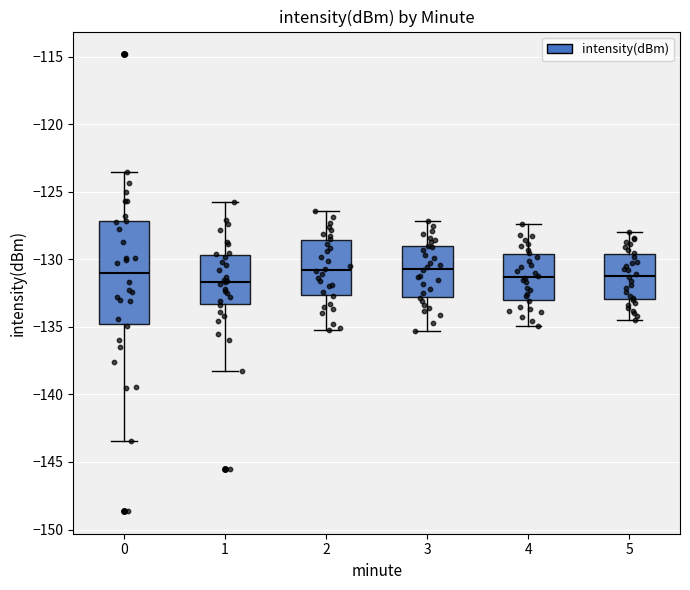

Where is the lower edge of the box at x = 0 on the y-axis? The values are not printed on the chart, so give them approximately, as read against the axis.

-135.0